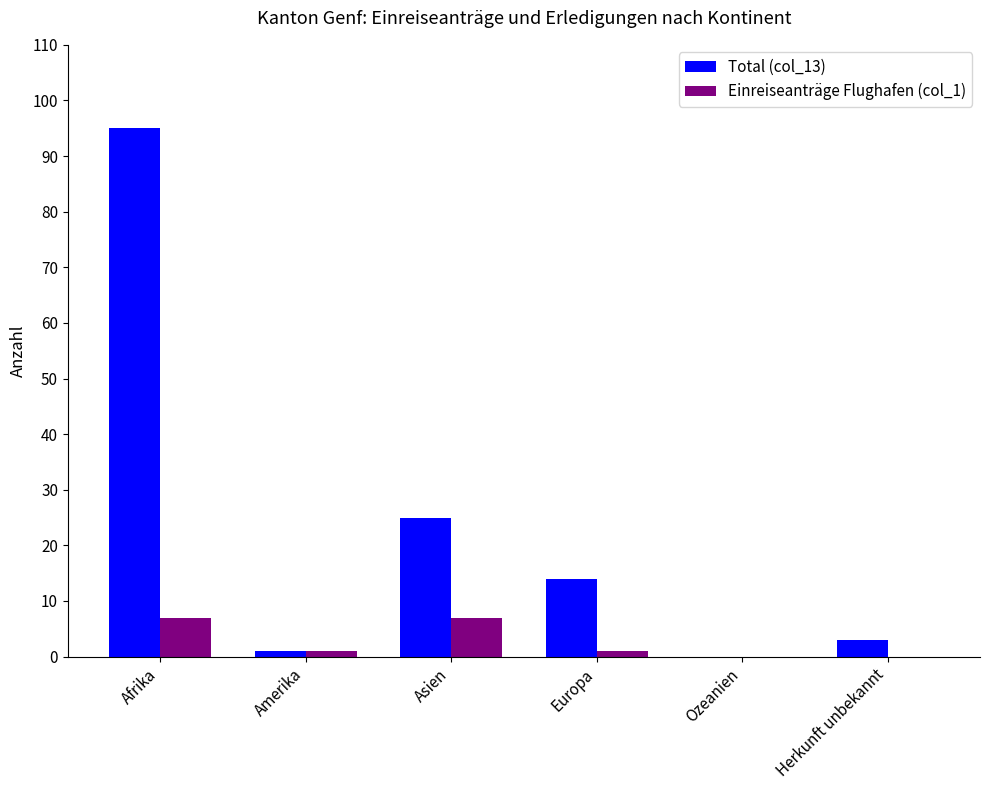

The Total (col_13) series shows 1 at Amerika. True or false?

True